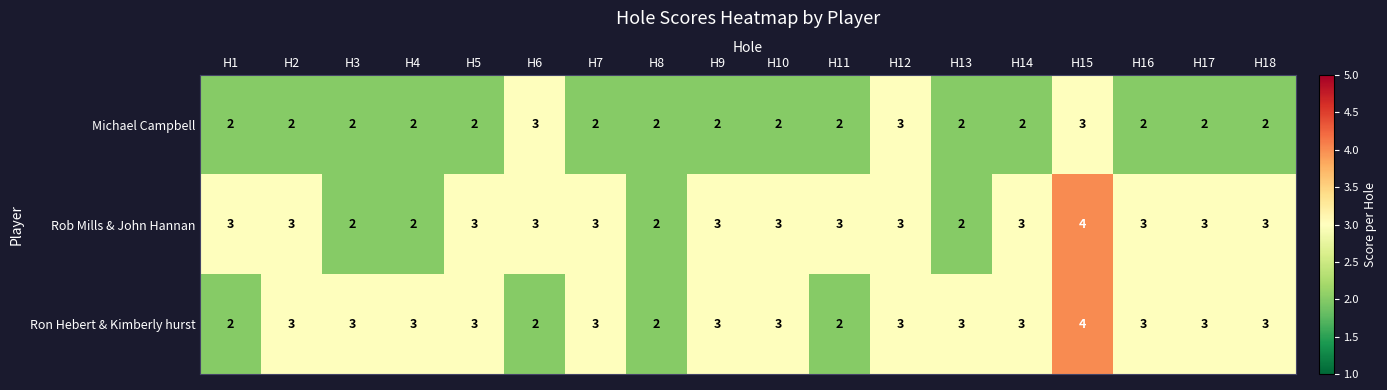

Is it true that Ron Hebert & Kimberly hurst equals 2 at H8?

True